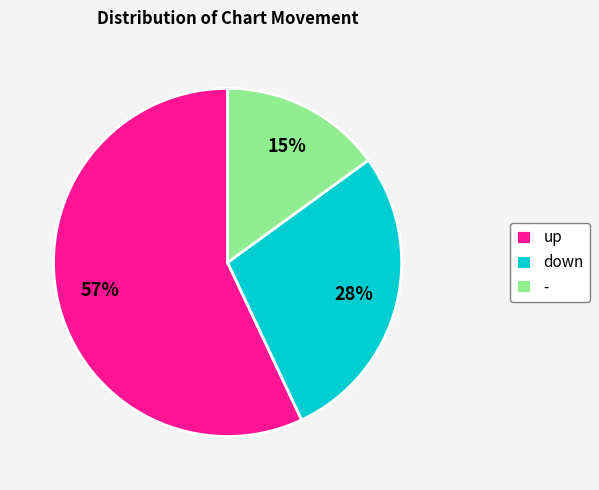

Which slice is the smallest?

-